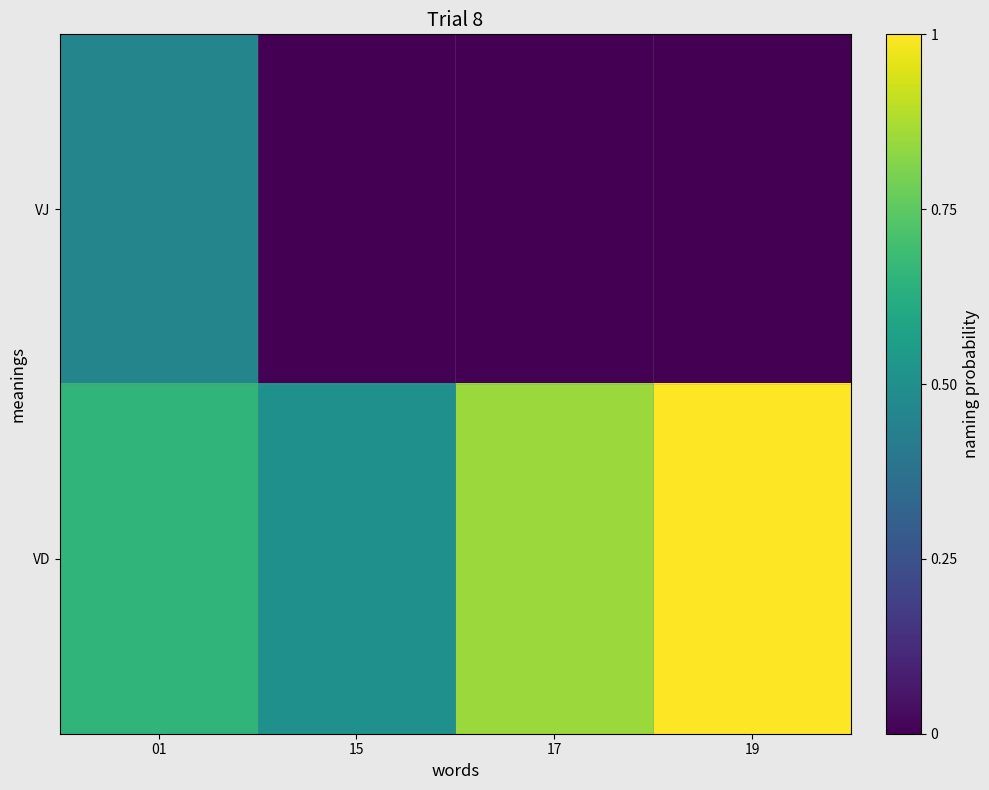

What is the spread (max minus min) of values at 15?

0.5